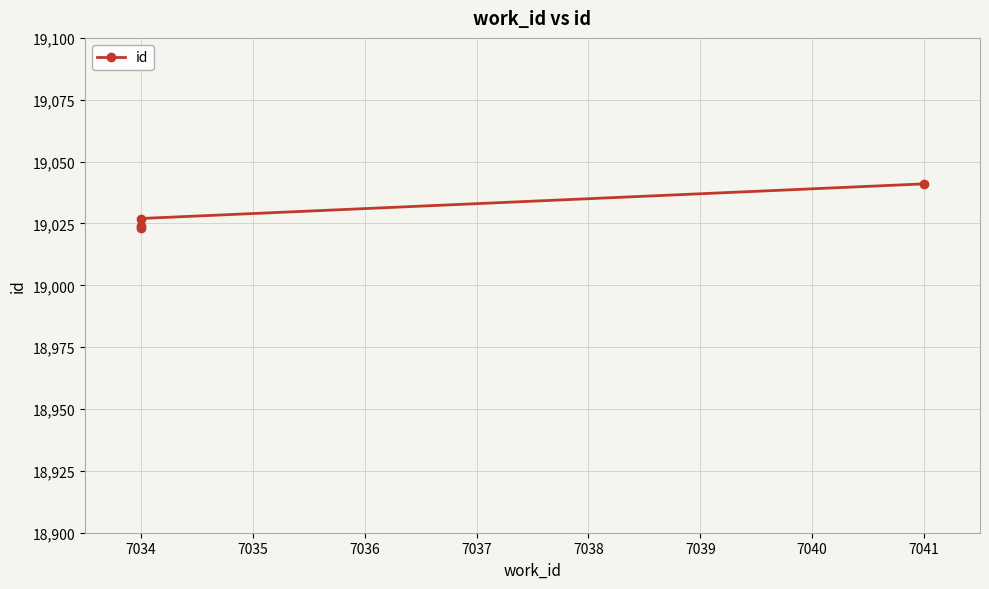

What is the difference between the maximum and minimum values?

18